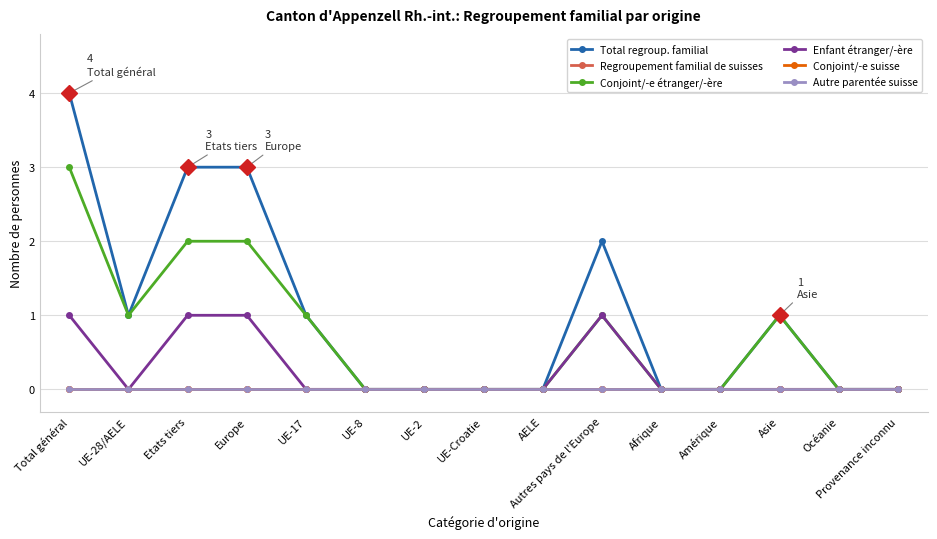

Reading left to right, transcribe all the data shown in this chart.

Total regroup. familial: 4	1	3	3	1	0	0	0	0	2	0	0	1	0	0
Regroupement familial de suisses: 0	0	0	0	0	0	0	0	0	0	0	0	0	0	0
Conjoint/-e étranger/-ère: 3	1	2	2	1	0	0	0	0	1	0	0	1	0	0
Enfant étranger/-ère: 1	0	1	1	0	0	0	0	0	1	0	0	0	0	0
Conjoint/-e suisse: 0	0	0	0	0	0	0	0	0	0	0	0	0	0	0
Autre parentée suisse: 0	0	0	0	0	0	0	0	0	0	0	0	0	0	0